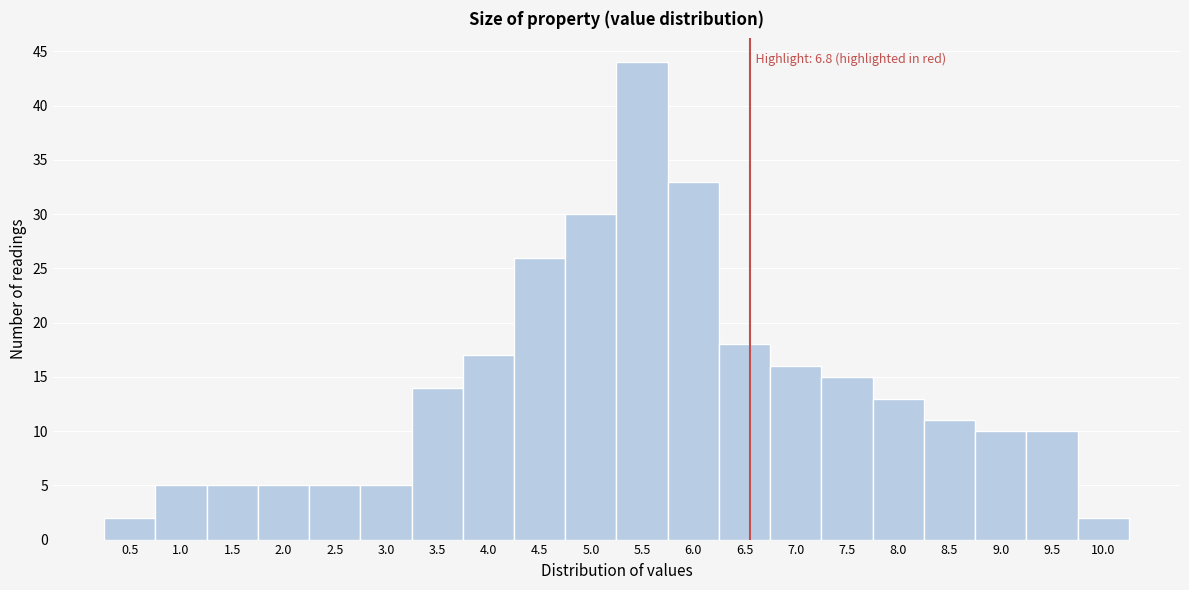

Reading left to right, extract all data points from this chart.

0.5=2	1.0=5	1.5=5	2.0=5	2.5=5	3.0=5	3.5=14	4.0=17	4.5=26	5.0=30	5.5=44	6.0=33	6.5=18	7.0=16	7.5=15	8.0=13	8.5=11	9.0=10	9.5=10	10.0=2